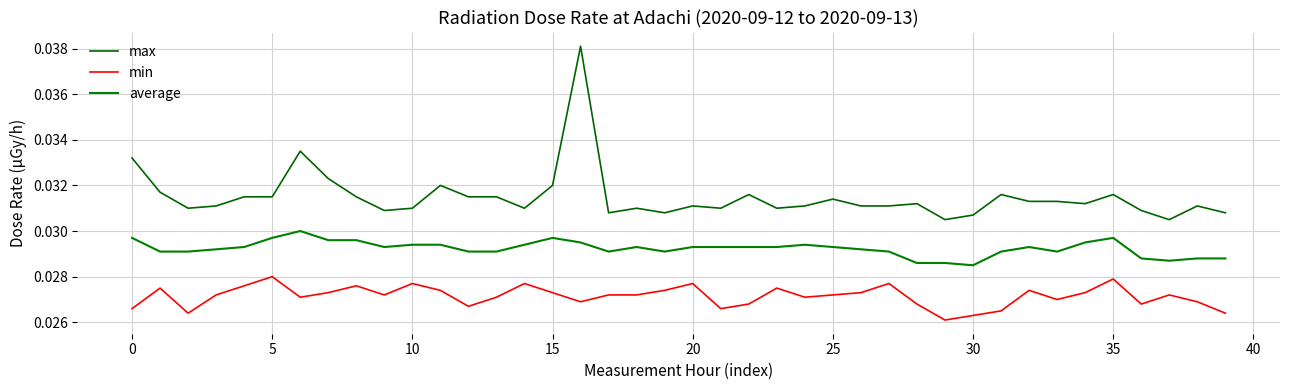

True or false: average and max intersect in this chart.

False